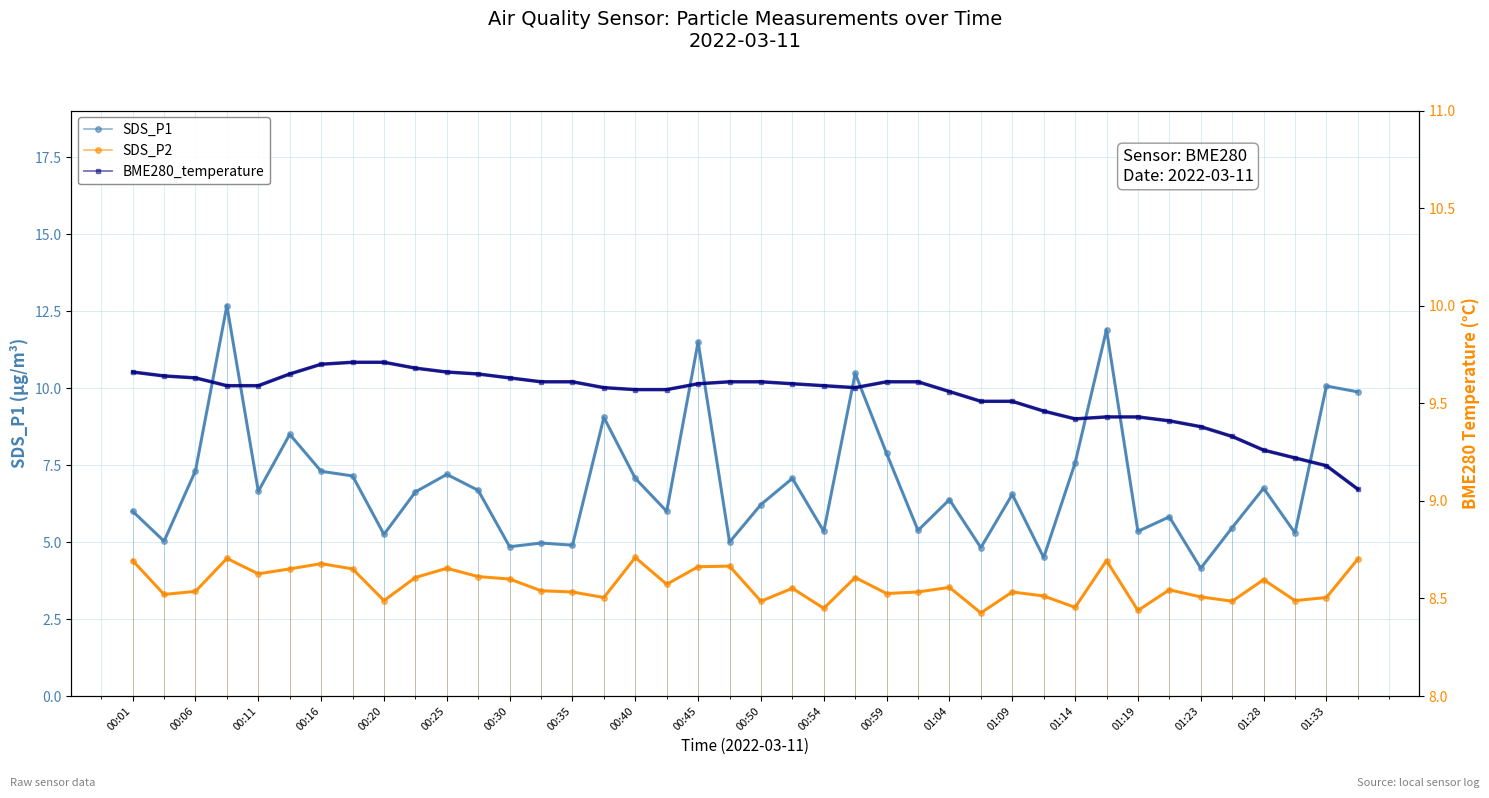

True or false: BME280_temperature and SDS_P2 intersect in this chart.

False